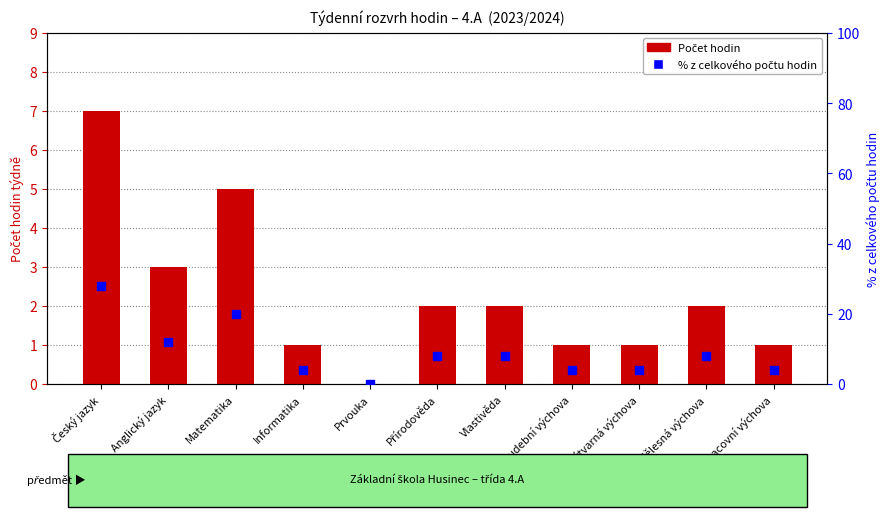

Which series reaches the maximum Y coordinate?

% z celkového počtu hodin